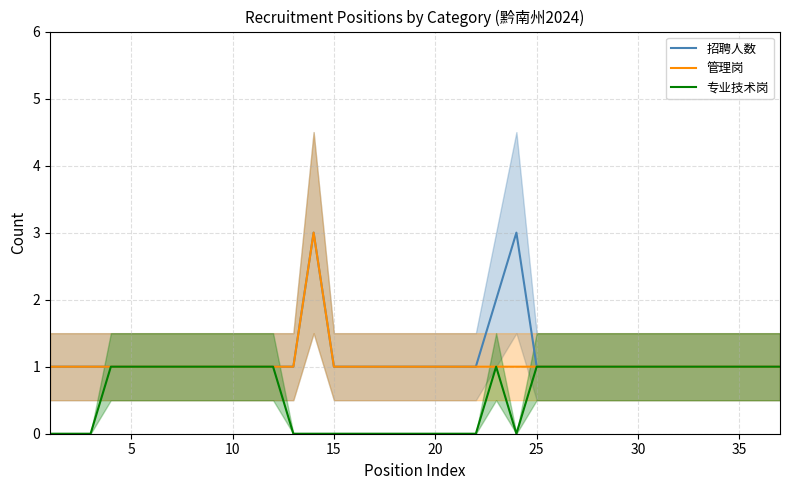

What is the average value of the 管理岗 series?

1